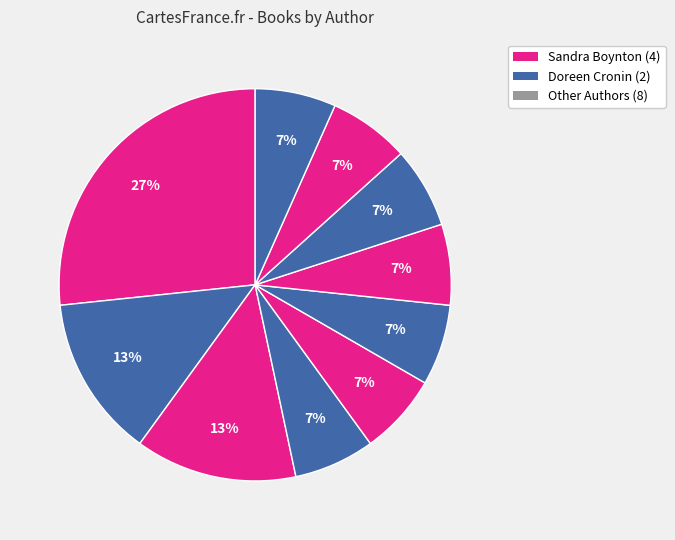

How many segments does this pie chart have?

10